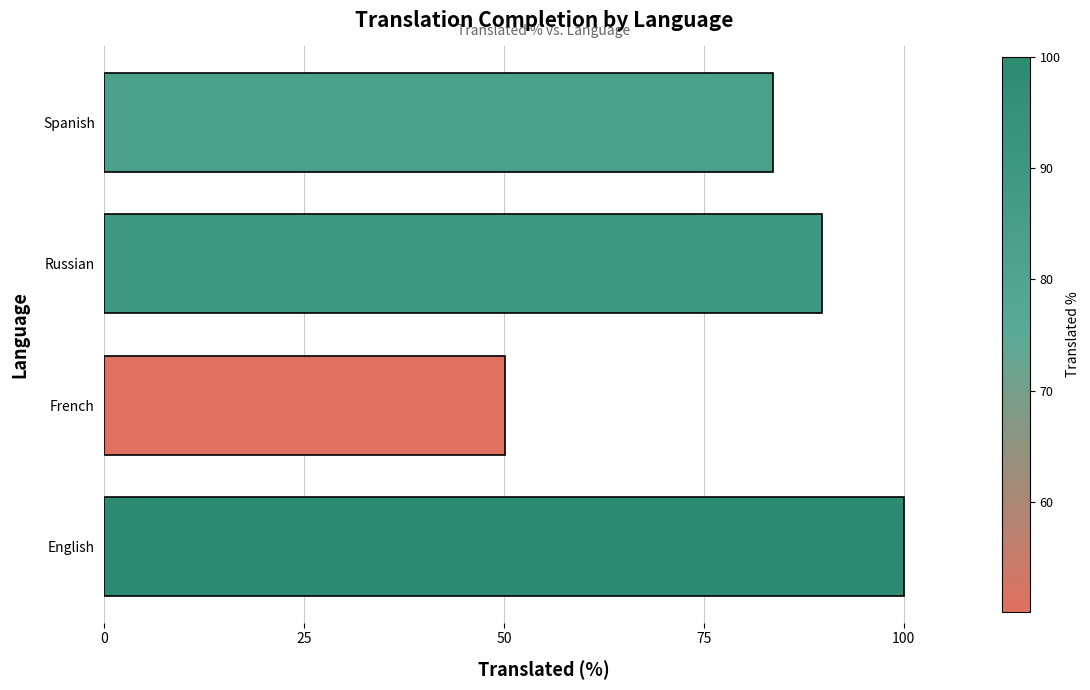

Reading bottom to top, list all the values displayed in this chart.

English=100.0	French=50.1	Russian=89.8	Spanish=83.7